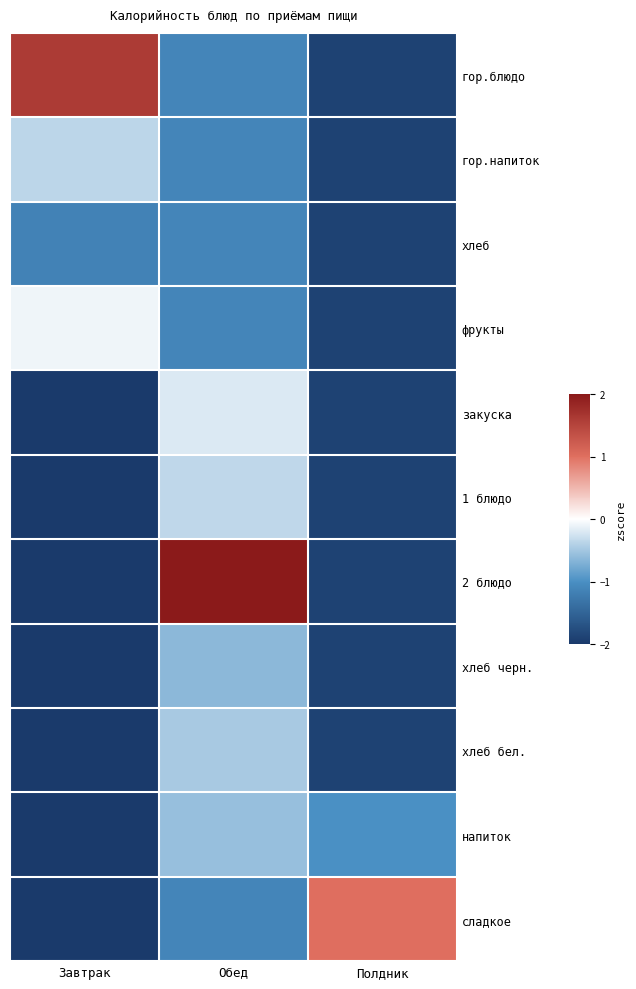

At which category is the sum across all series the highest?

Обед